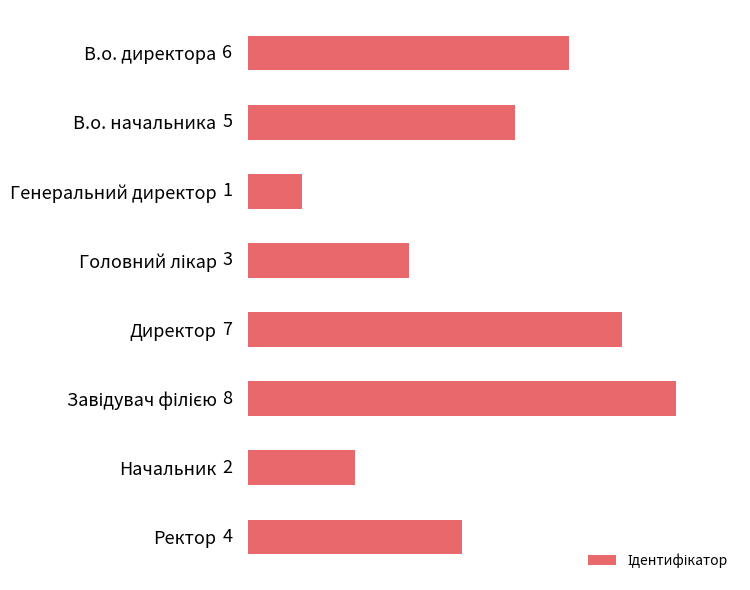

What is the difference between the second highest and minimum values?

6